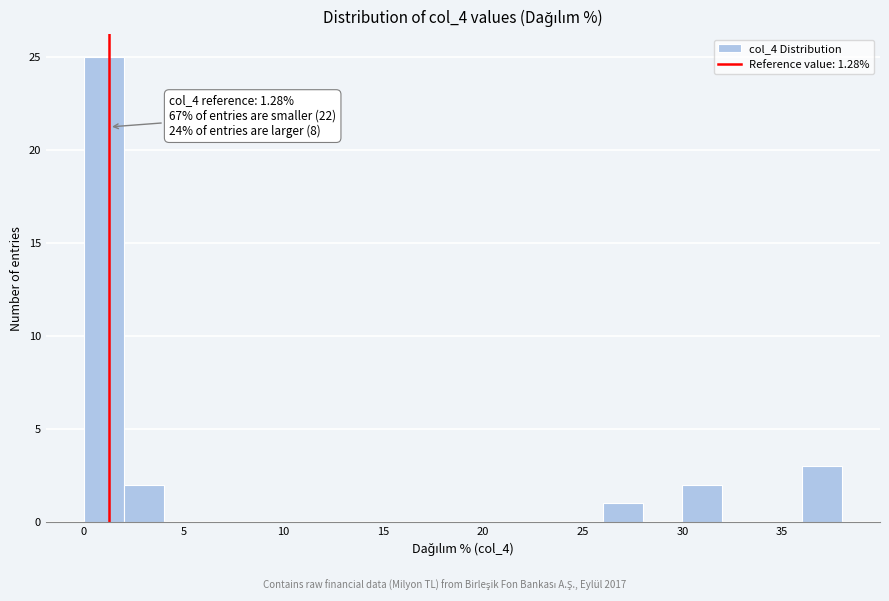

Which range on the x-axis has the tallest bar?

0 to 2